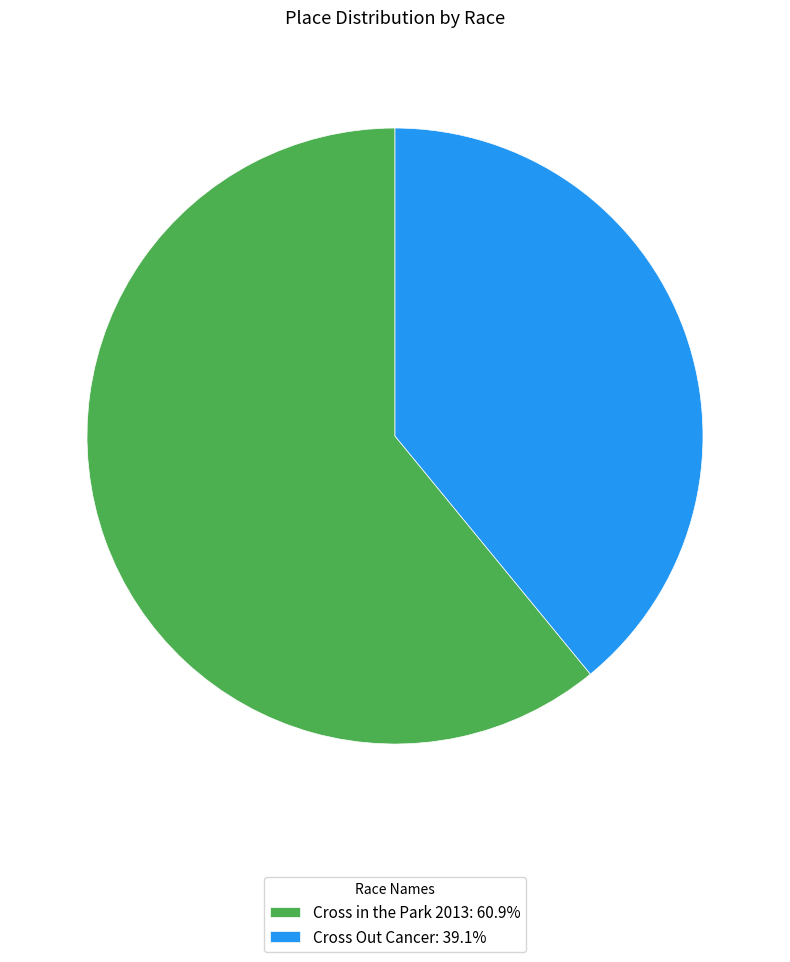

Does Cross Out Cancer: 39.1% represent more than half of the total?

No